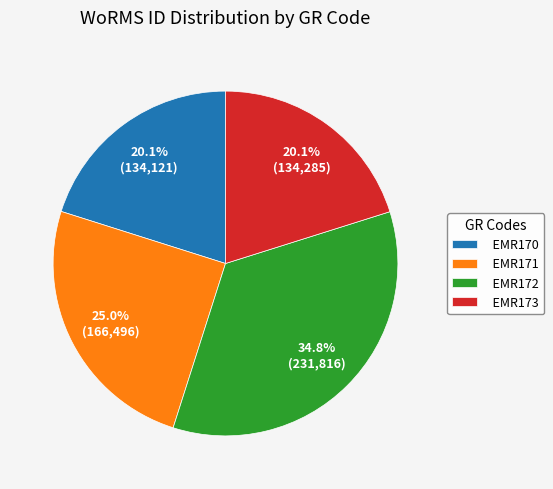

Approximately how many times larger is the value at EMR170 compared to EMR172?

0.6